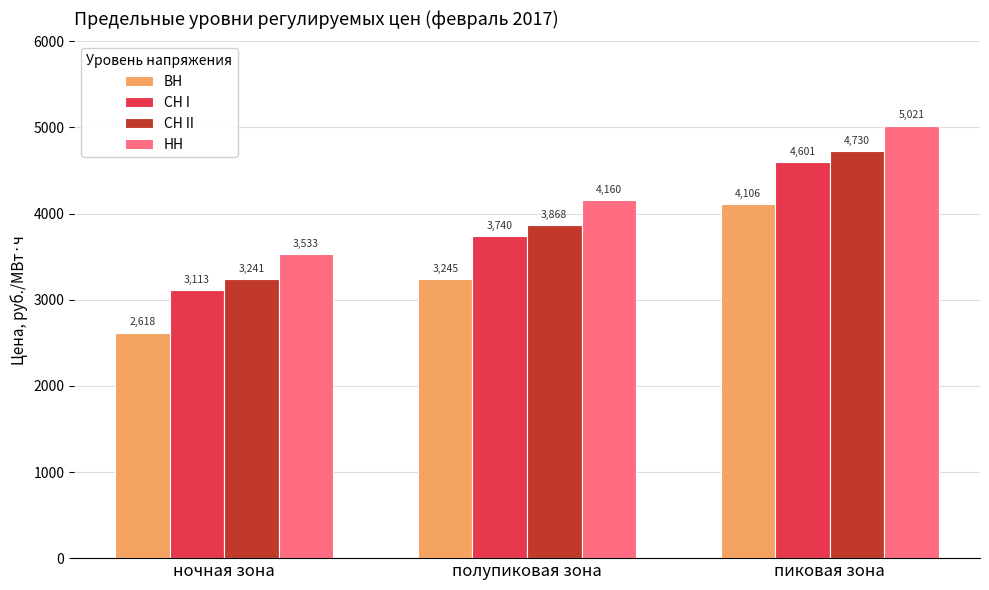

What is the difference between the maximum and minimum values in the НН series?

1488.2